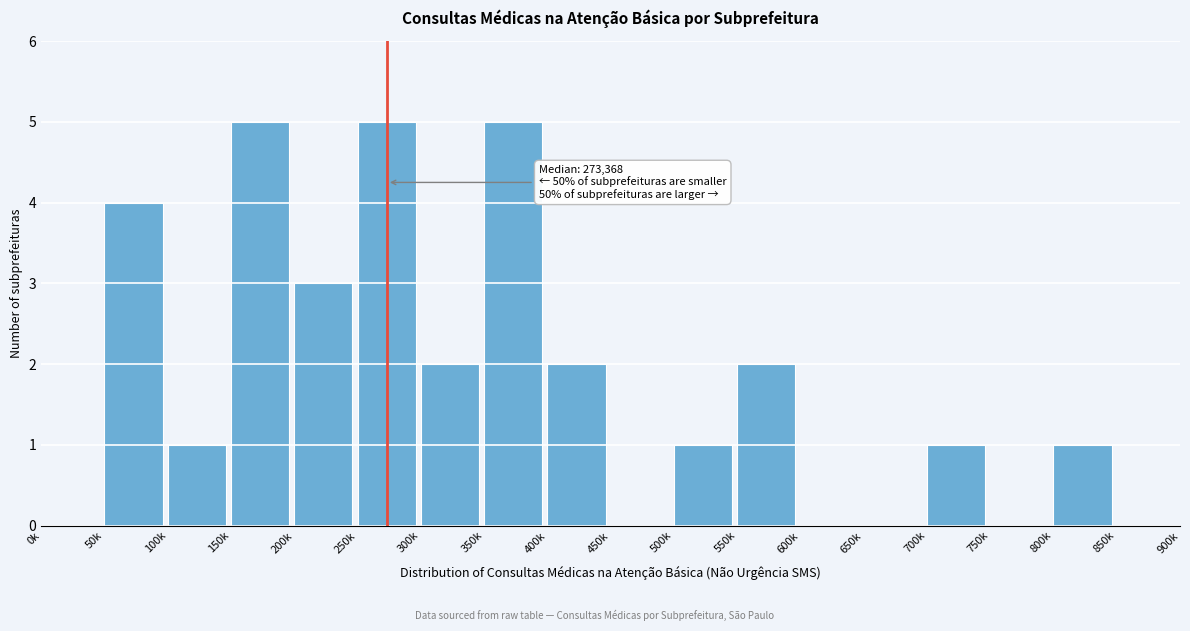

Reading right to left, transcribe all the data shown in this chart.

850k=0	800k=1	750k=0	700k=1	650k=0	600k=0	550k=2	500k=1	450k=0	400k=2	350k=5	300k=2	250k=5	200k=3	150k=5	100k=1	50k=4	0k=0